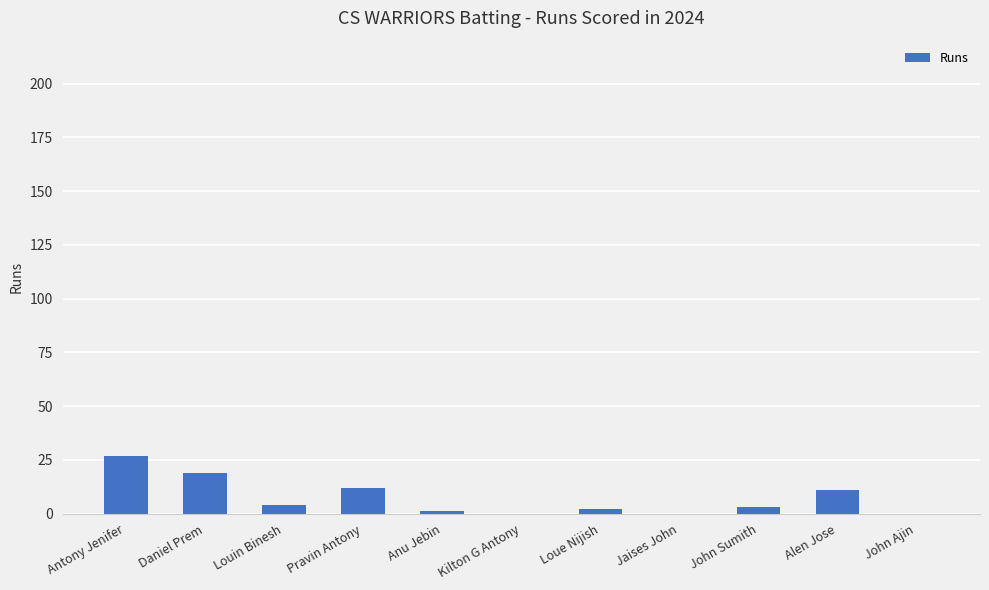

Reading left to right, extract all data points from this chart.

27	19	4	12	1	0	2	0	3	11	0